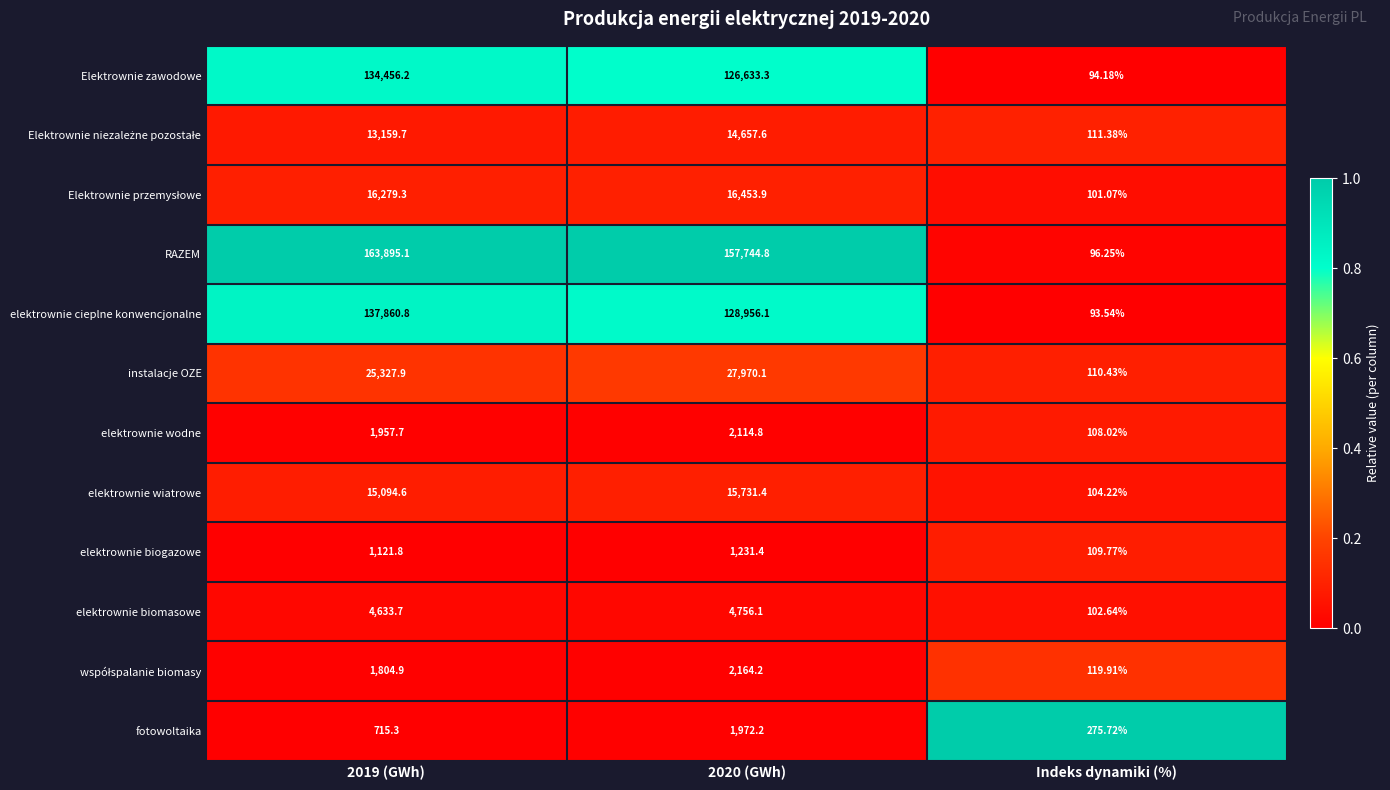

Which label corresponds to the smallest value in the chart?

Indeks dynamiki (%)